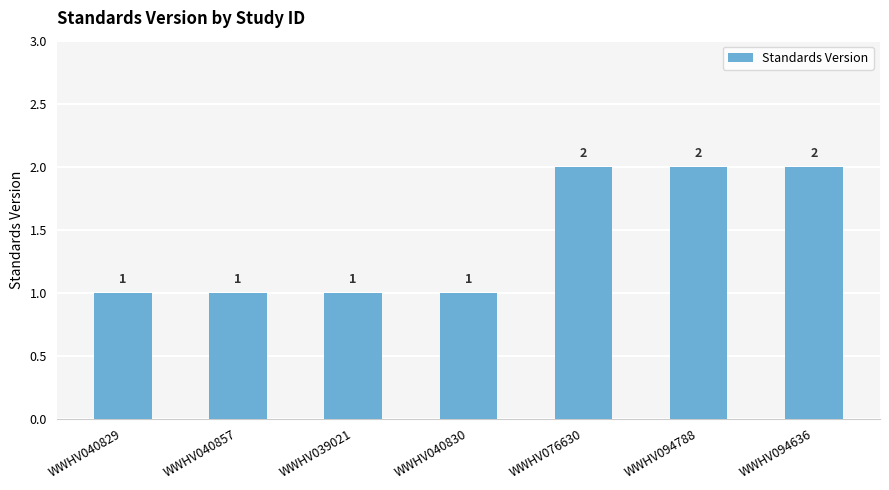

Reading left to right, list all the values displayed in this chart.

1	1	1	1	2	2	2